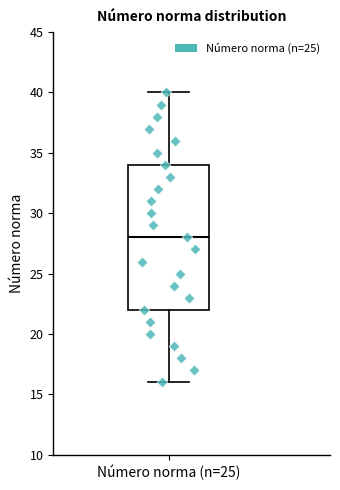

Where does the upper whisker of the box for Número norma (n=25) end on the y-axis? The values are not printed on the chart, so give them approximately, as read against the axis.

40